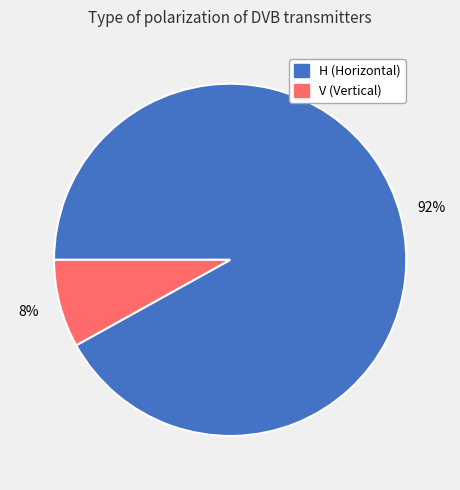

Which has a higher value, H or V?

H